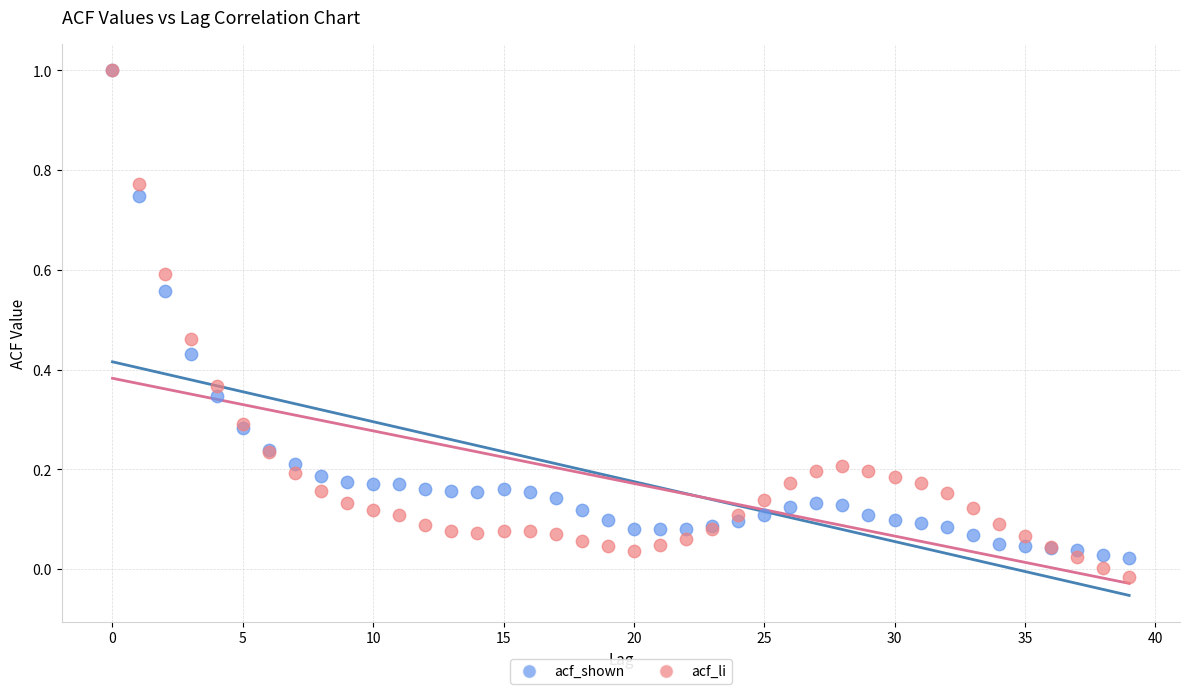

What are all the series names shown in the legend?

acf_shown, acf_li